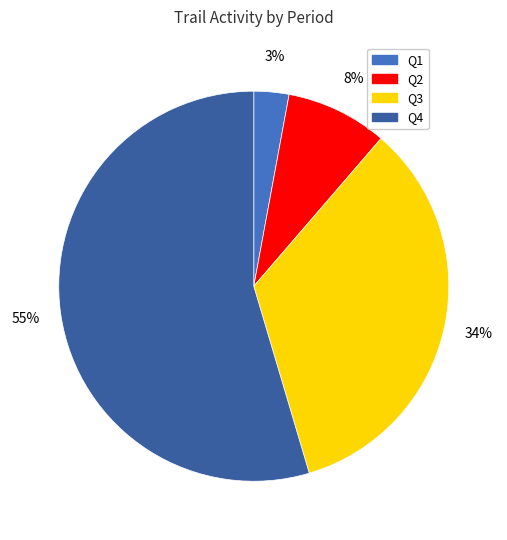

Does Q2 represent more than half of the total?

No